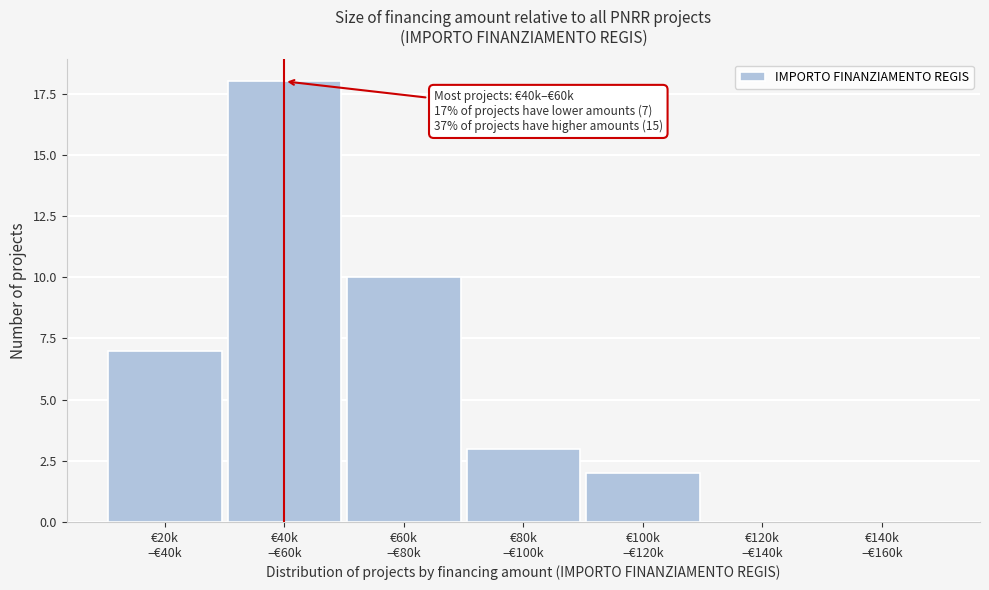

What is the greatest value displayed?

18